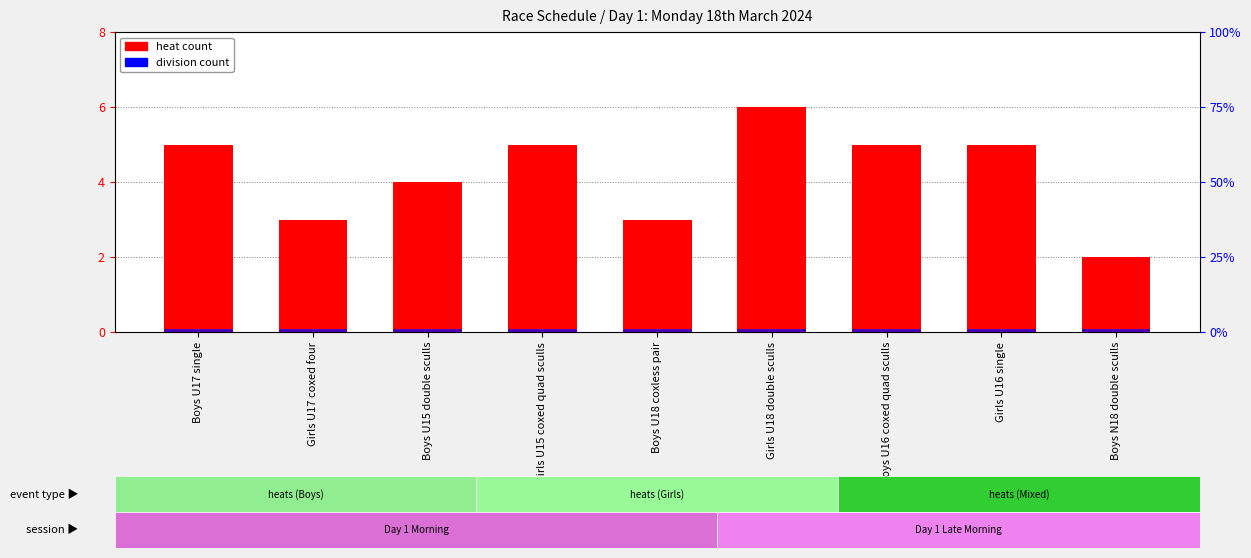

What value does the heat count series have at Boys N18 double sculls?

2